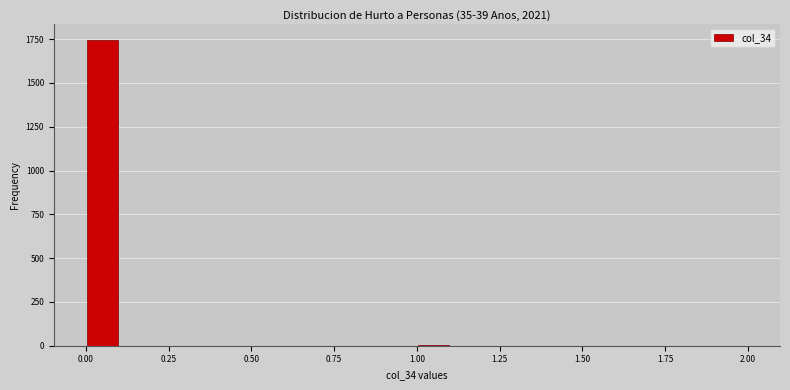

Read against the x-axis, roughly where is the centre of the tallest bar?

0.05